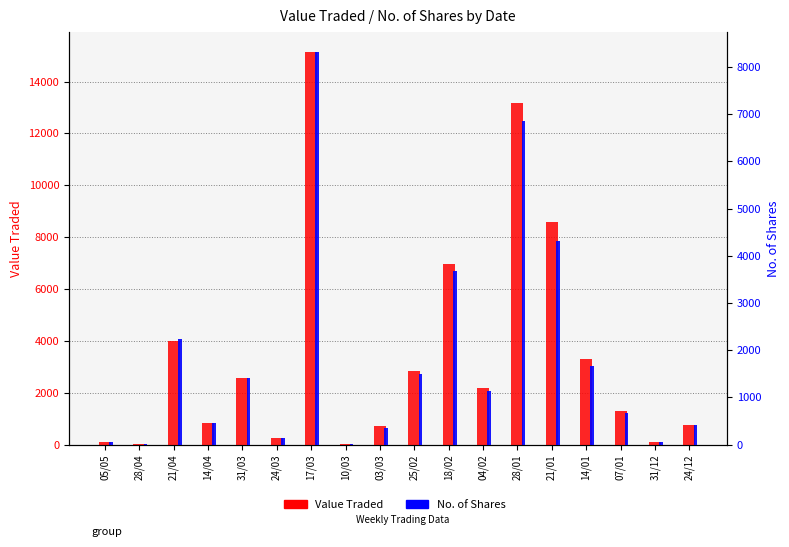

Is the value of No. of Shares at 28/01 greater than the value of Value Traded at 03/03?

Yes